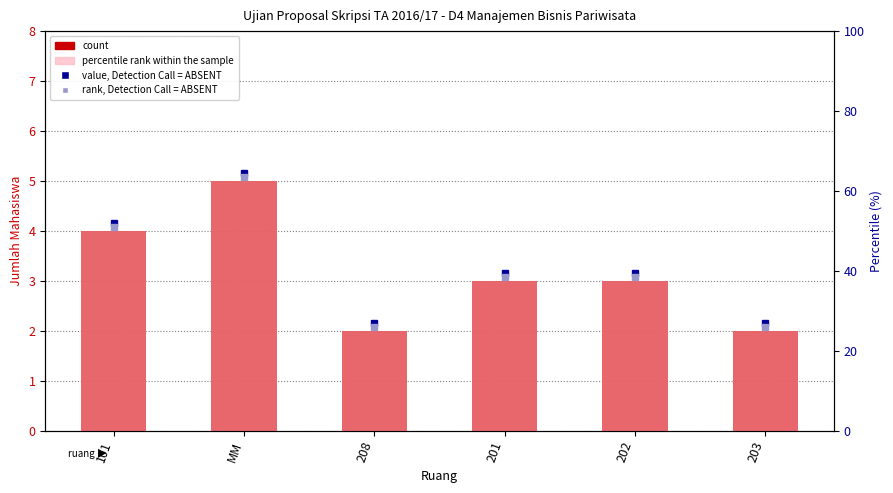

What is the value of the percentile rank bar at the 3rd from the left?

25.0